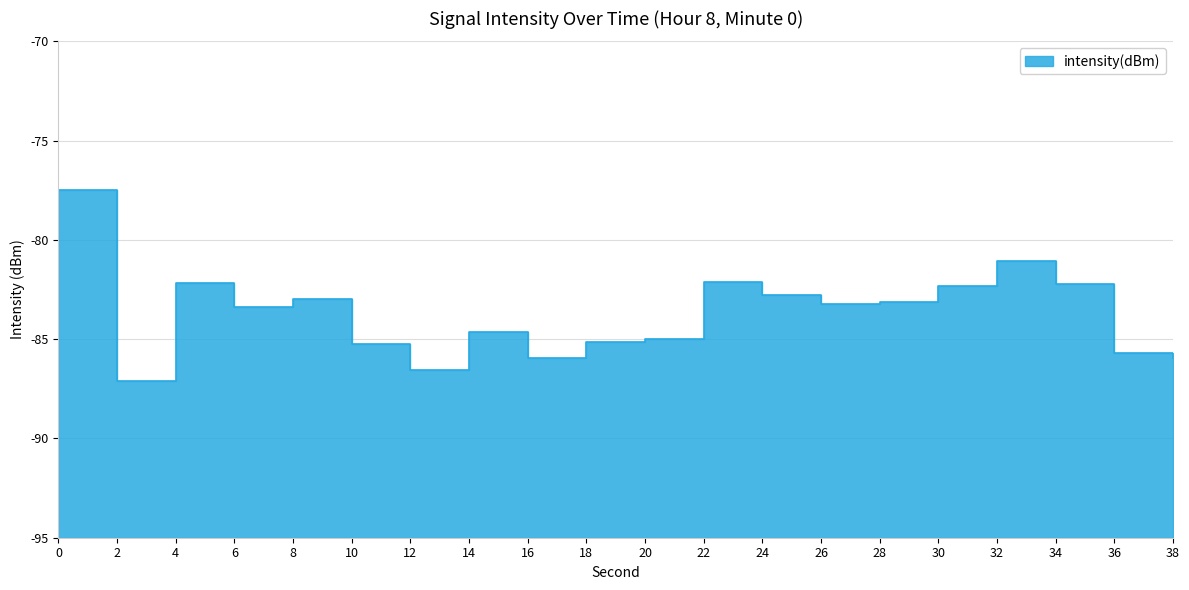

How many distinct data groups are displayed?

1